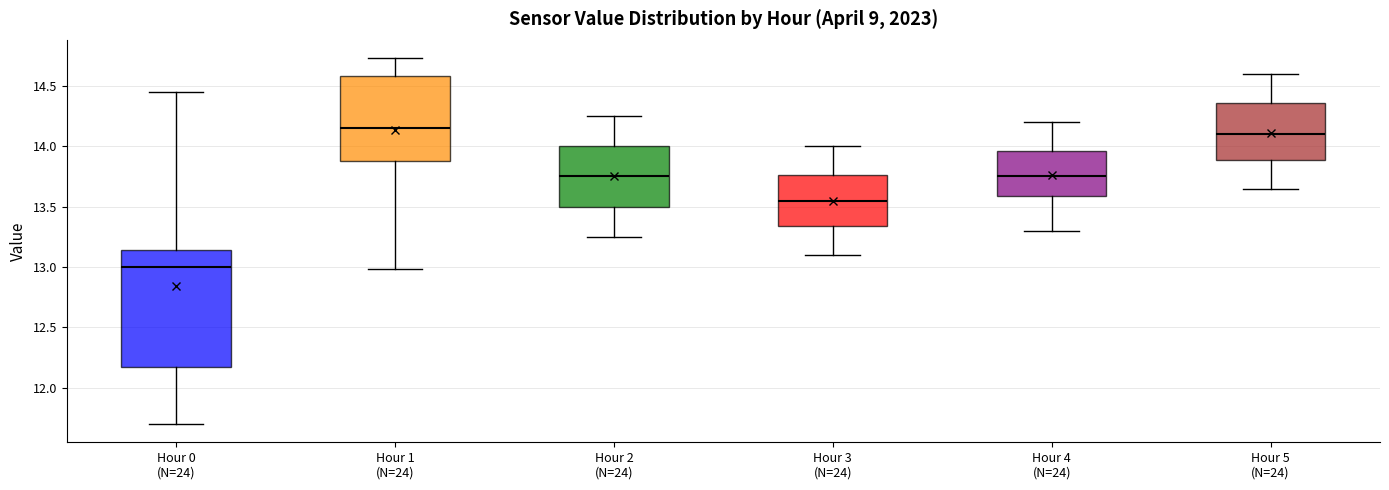

Which box is the tallest, from its lower edge to its upper edge?

Hour 0 (N=24)